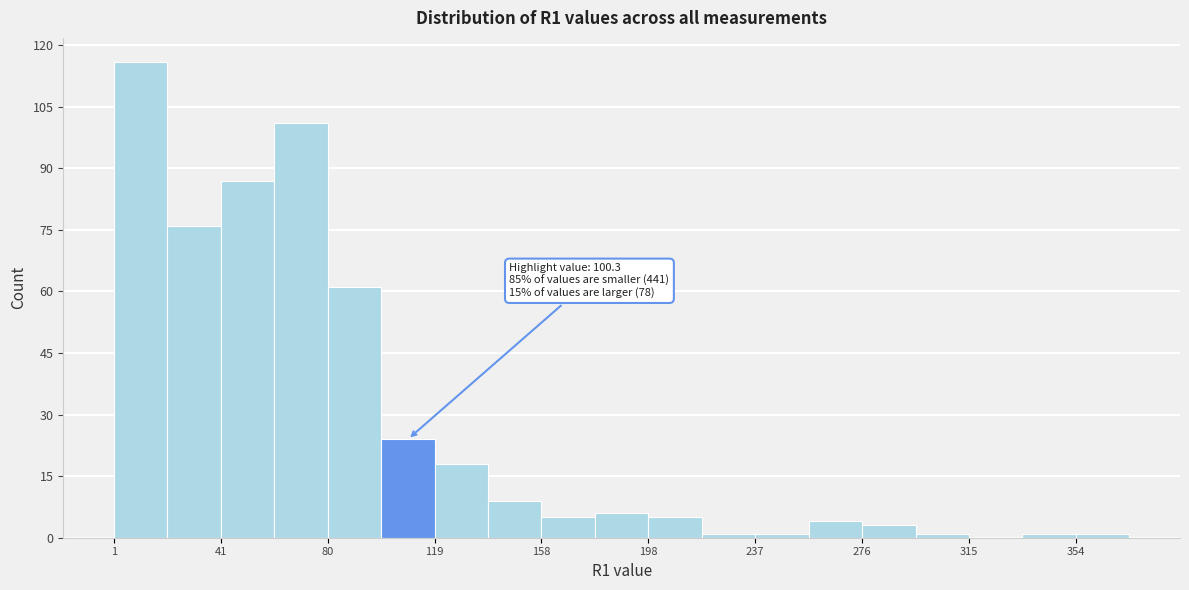

Around what value on the x-axis is the tallest bar? Give the approximate position of its centre, as read against the axis.

10